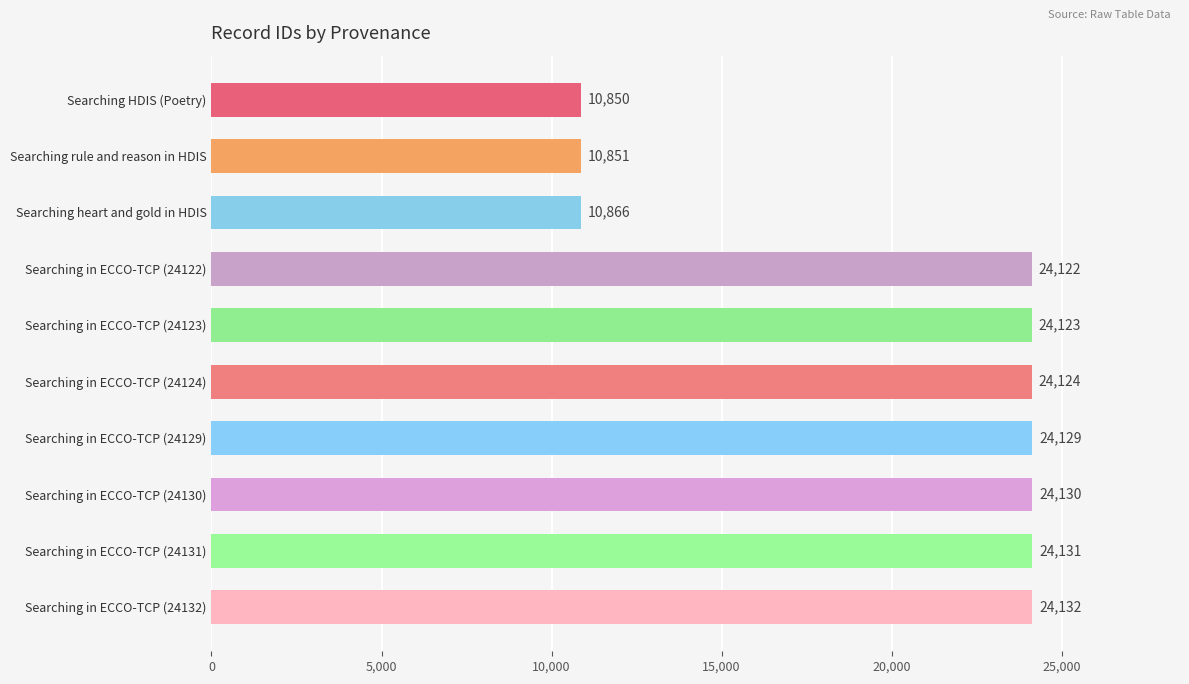

Are the bars horizontal?

Yes